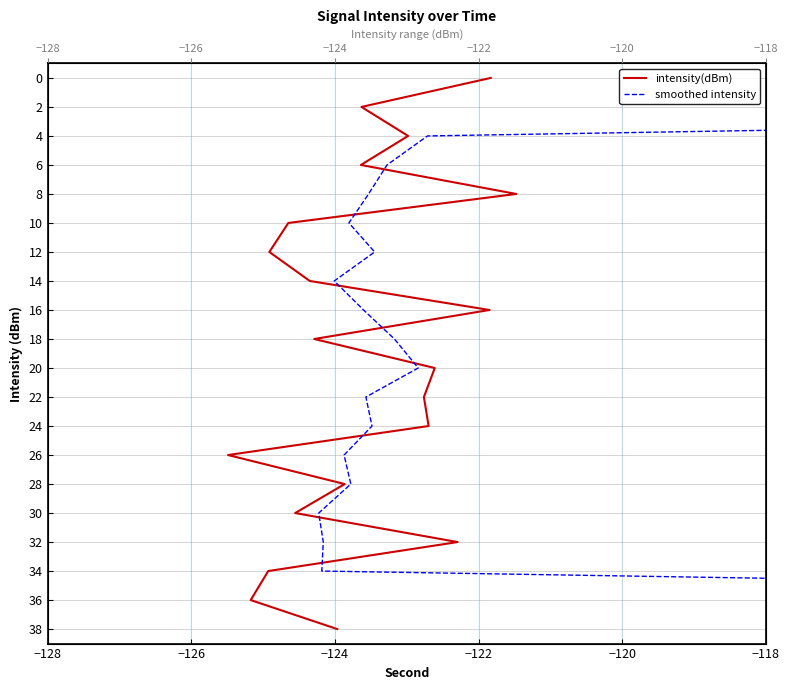

How many distinct data groups are displayed?

2